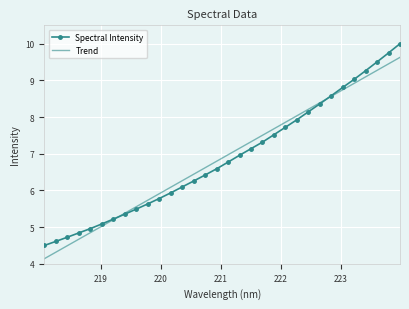

What is the greatest value displayed?

10.0